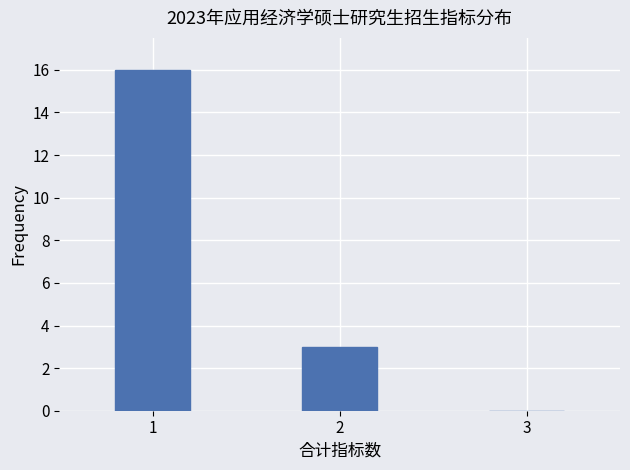

Reading left to right, extract all data points from this chart.

1=16	2=3	3=0